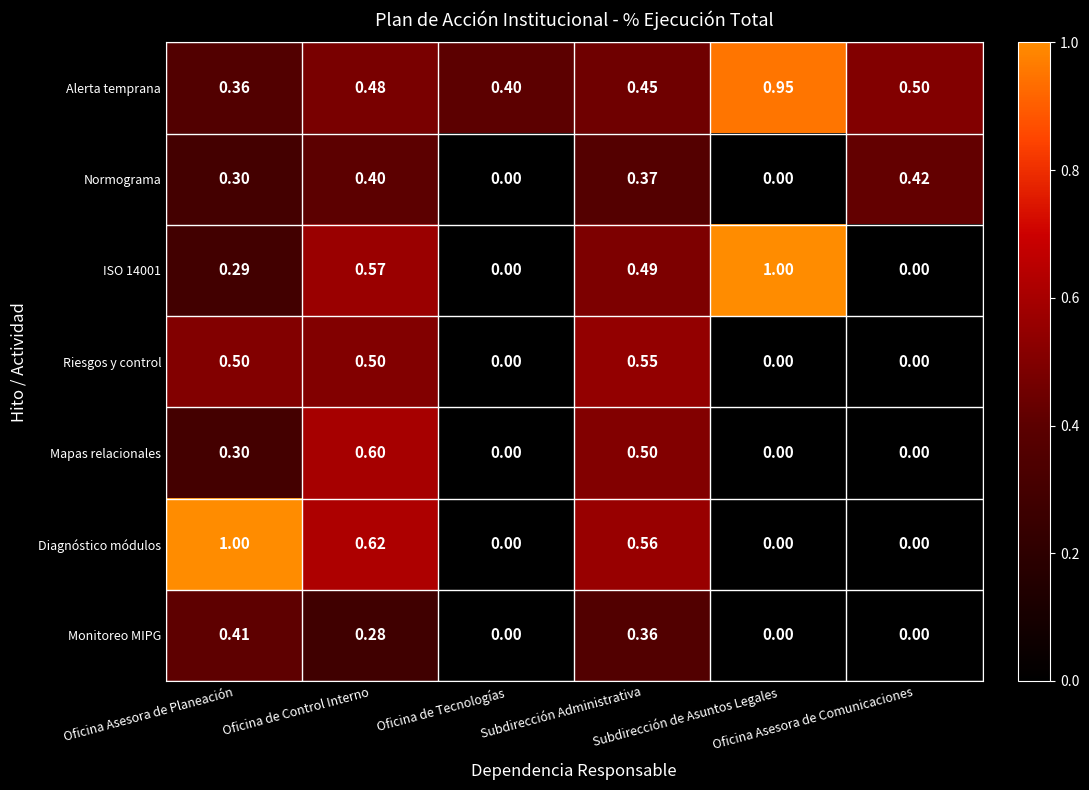

Which series has the largest total across all categories?

Alerta temprana